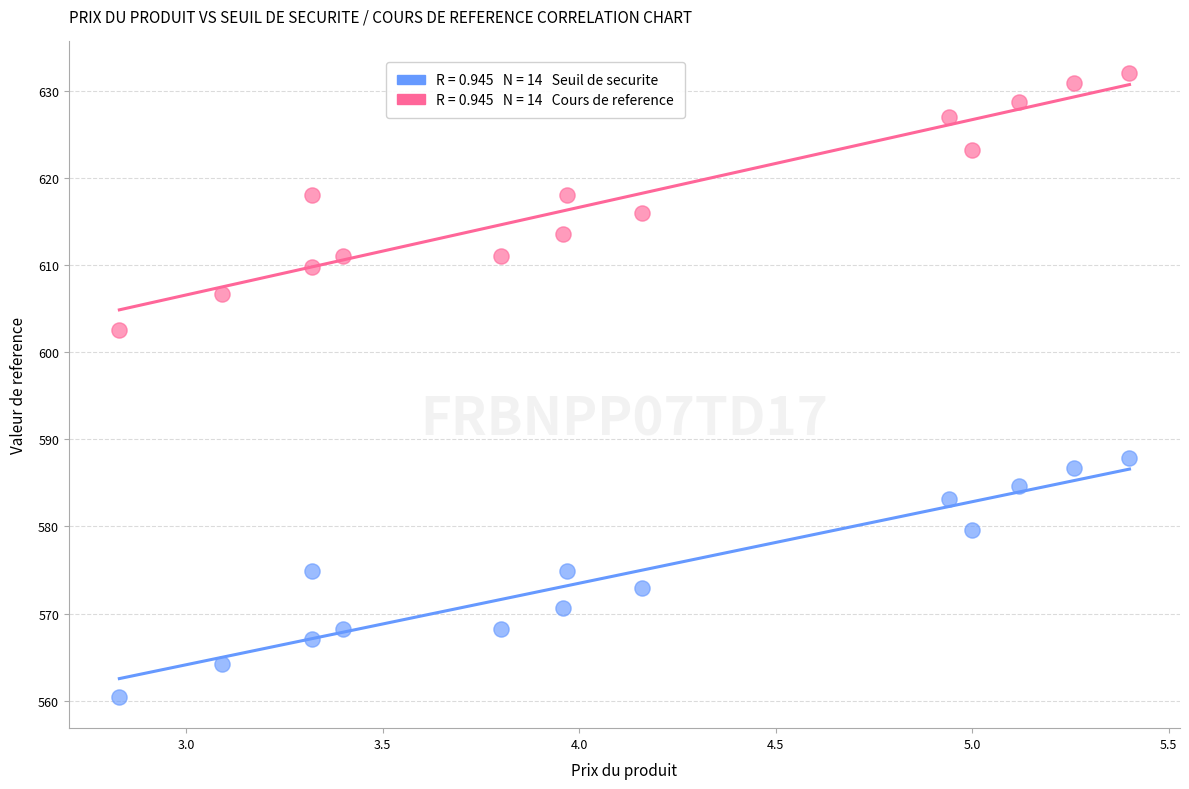

Across all series, what Y value is closest to 596?

602.6